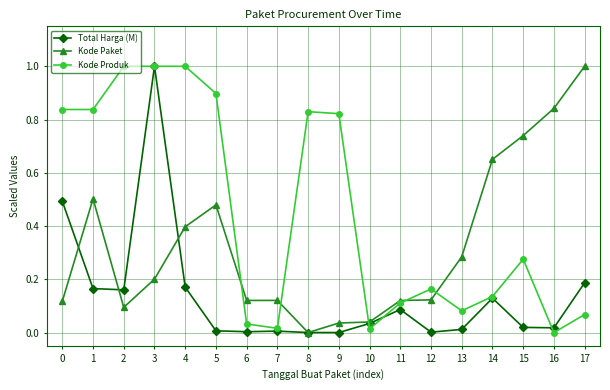

Is it true that Kode Paket equals 0.3 at 16?

False